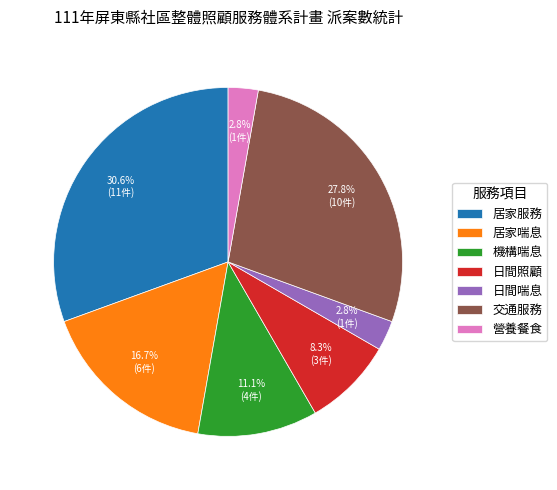

Combined, do 居家服務 and 日間照顧 account for over 50%?

No